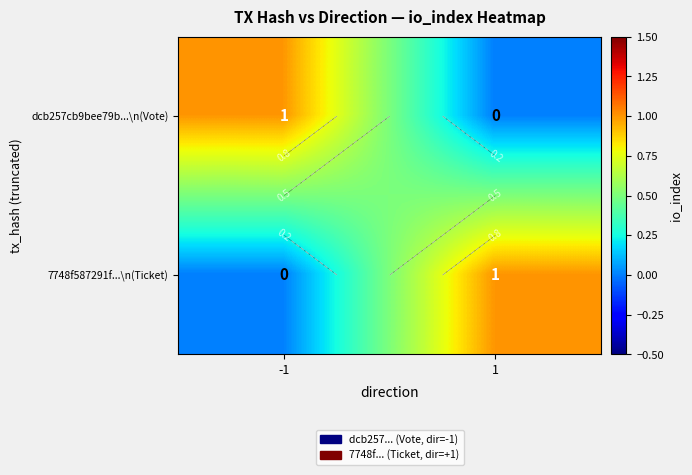

True or false: dcb257cb9bee79b...\n(Vote) has a value of 0 at 1.

True